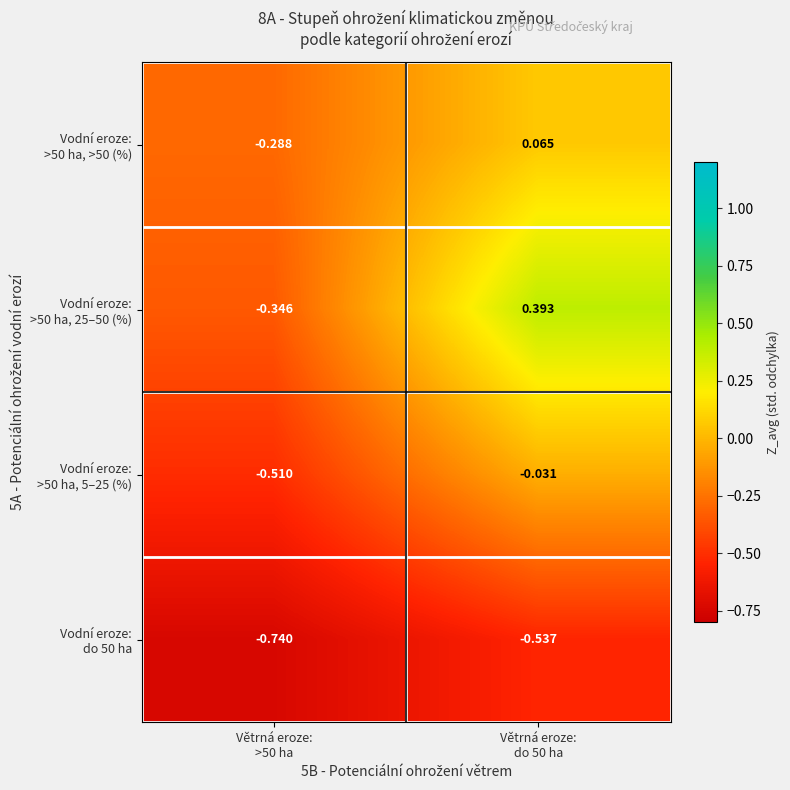

Rank the series by their average value, from lowest to highest.

Vodní eroze: do 50 ha, Vodní eroze: >50 ha, 5–25 (%), Vodní eroze: >50 ha, >50 (%), Vodní eroze: >50 ha, 25–50 (%)